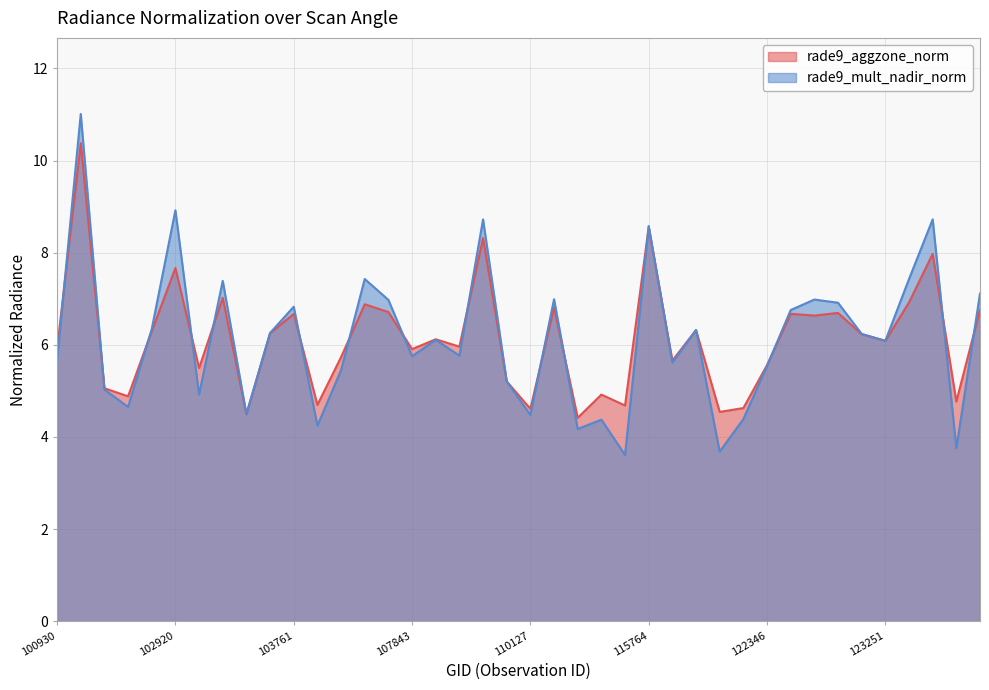

At how many categories does at least one series exceed 7?

9